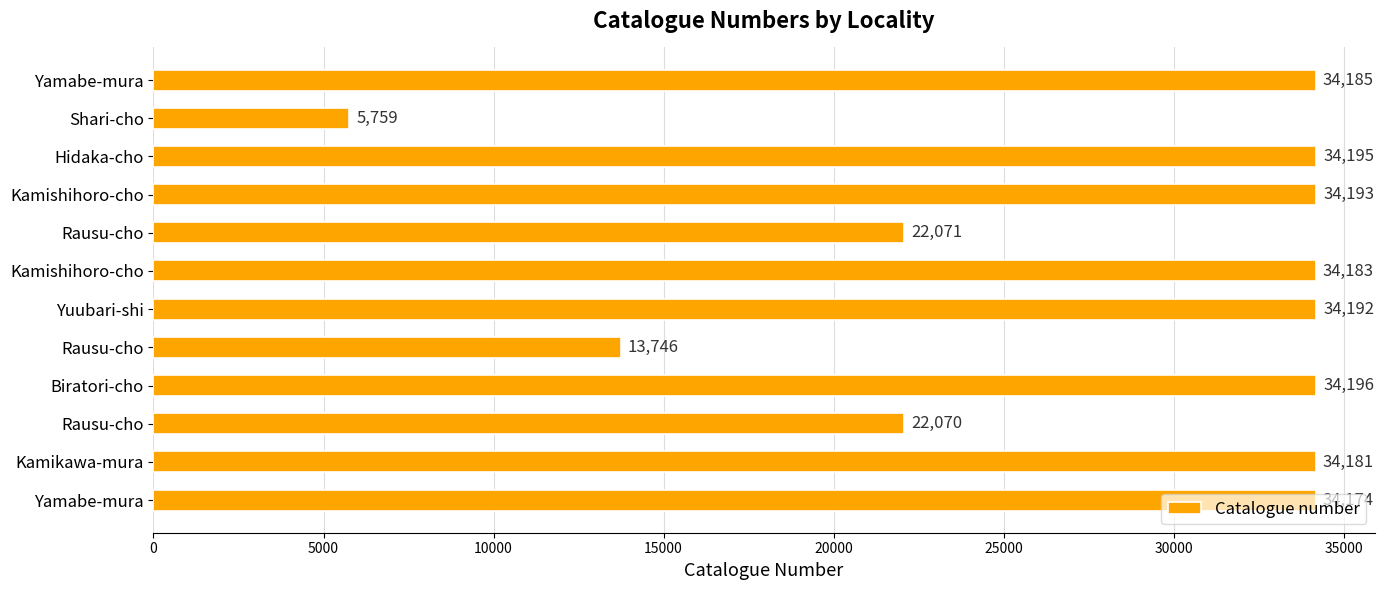

How many bars are there in total?

12